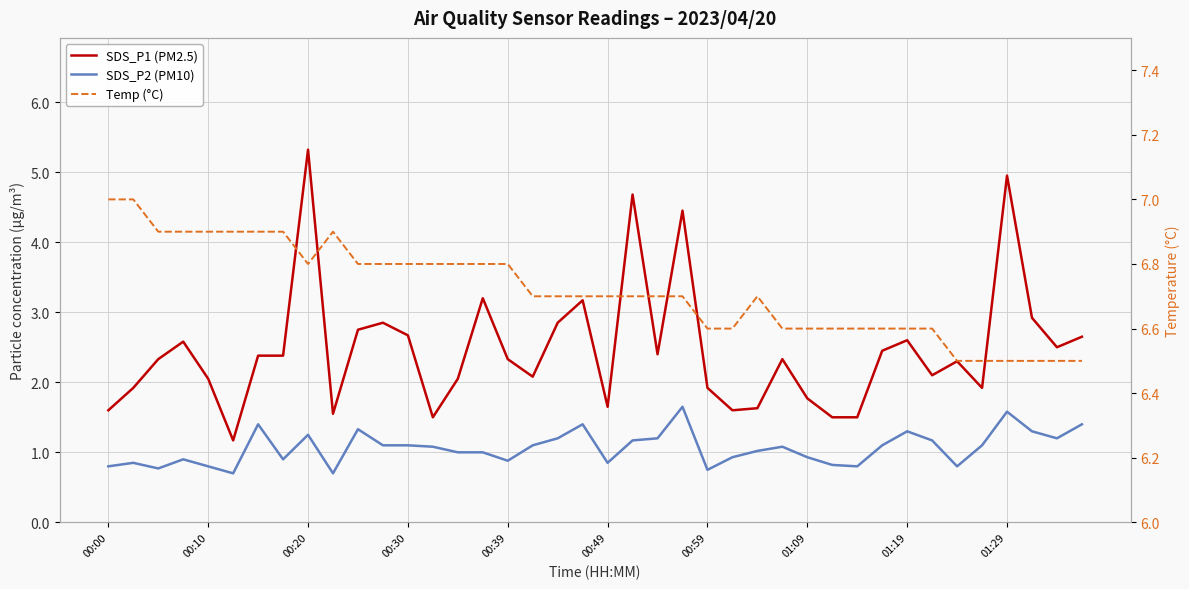

Which series changed the most between 37 and 38?

SDS_P1 (PM2.5)